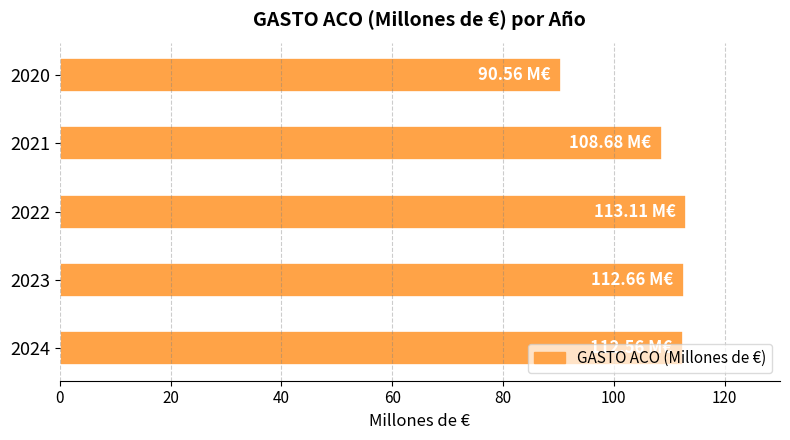

What is the sum of the values at 2021 and 2022?

221.8